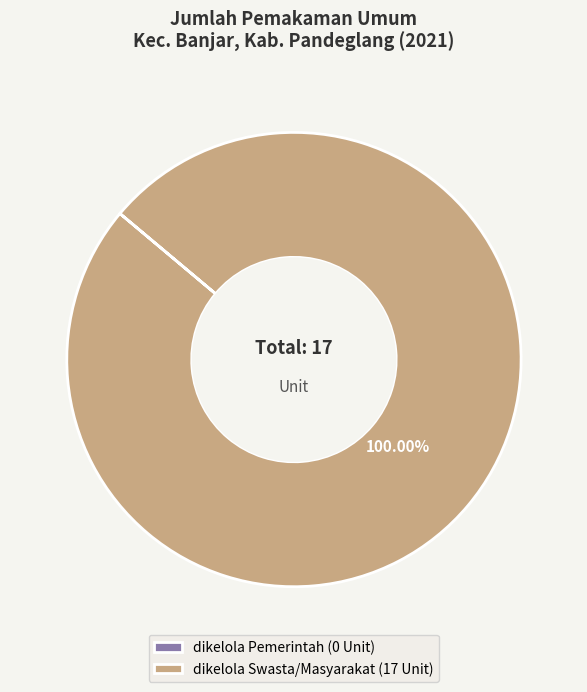

Does any single category account for the majority?

Yes